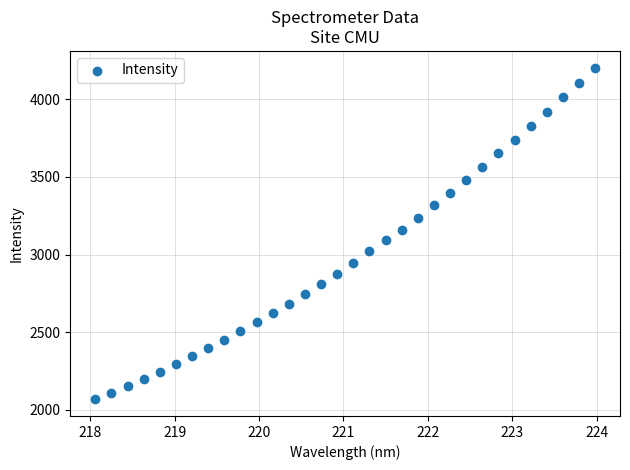

What is the range of Y values (max minus min)?

2135.8